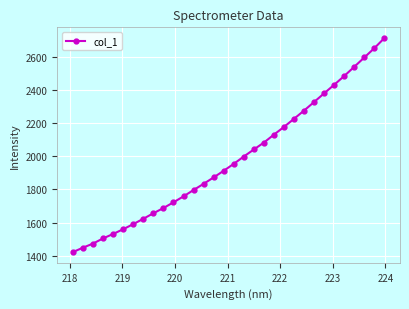

What is the sum of all values?

63392.9